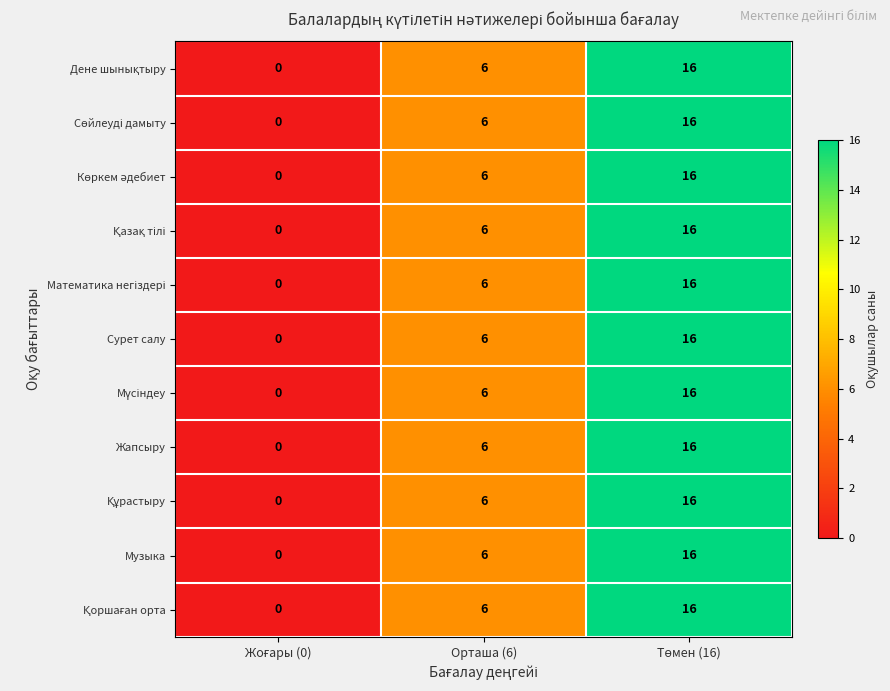

True or false: Жапсыру has a value of 6 at Орташа (6).

True